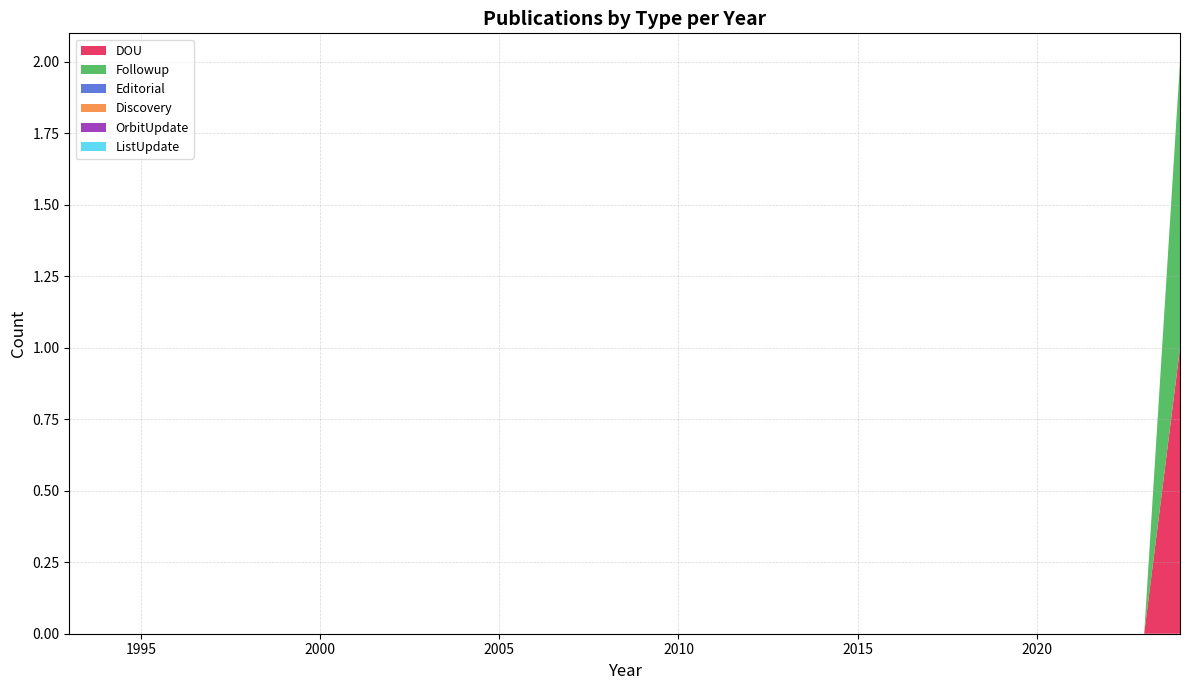

Reading right to left, list all the values displayed in this chart.

DOU: 1	0	0	0	0	0	0	0	0	0	0	0	0	0	0	0	0	0	0	0	0	0	0	0	0	0	0	0	0	0	0	0
Followup: 1	0	0	0	0	0	0	0	0	0	0	0	0	0	0	0	0	0	0	0	0	0	0	0	0	0	0	0	0	0	0	0
Editorial: 0	0	0	0	0	0	0	0	0	0	0	0	0	0	0	0	0	0	0	0	0	0	0	0	0	0	0	0	0	0	0	0
Discovery: 0	0	0	0	0	0	0	0	0	0	0	0	0	0	0	0	0	0	0	0	0	0	0	0	0	0	0	0	0	0	0	0
OrbitUpdate: 0	0	0	0	0	0	0	0	0	0	0	0	0	0	0	0	0	0	0	0	0	0	0	0	0	0	0	0	0	0	0	0
ListUpdate: 0	0	0	0	0	0	0	0	0	0	0	0	0	0	0	0	0	0	0	0	0	0	0	0	0	0	0	0	0	0	0	0